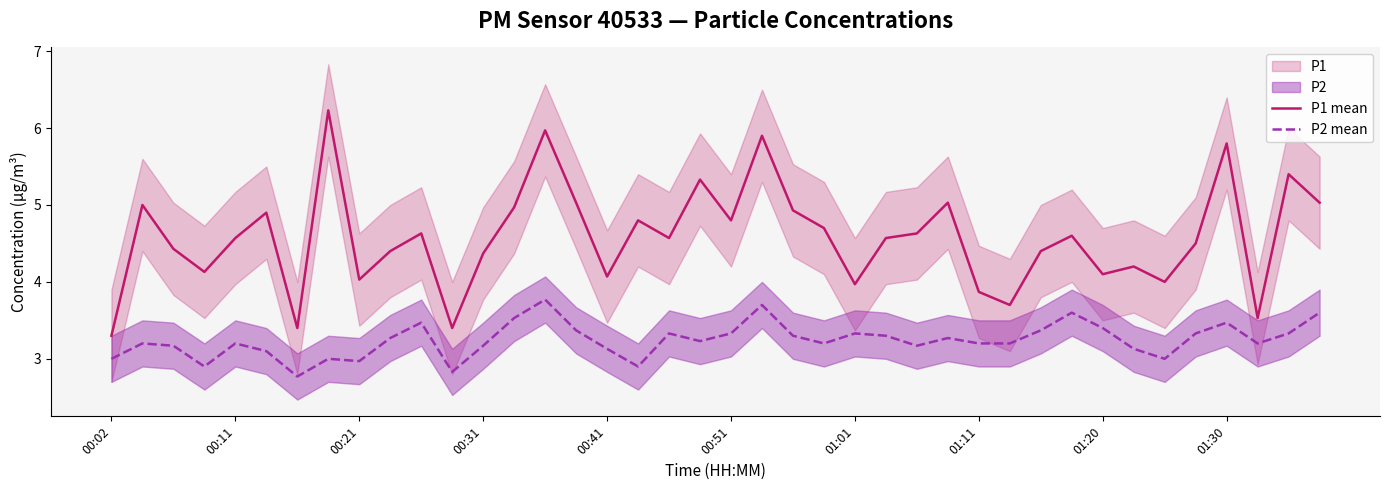

What is the sum of all P2 mean values?

129.7